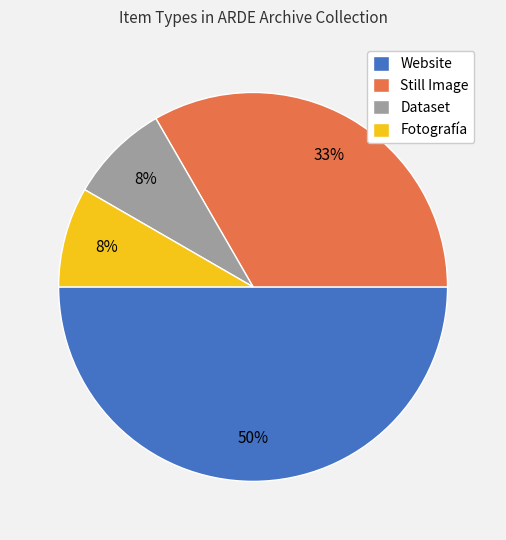

Which category has the biggest portion of the pie?

Website